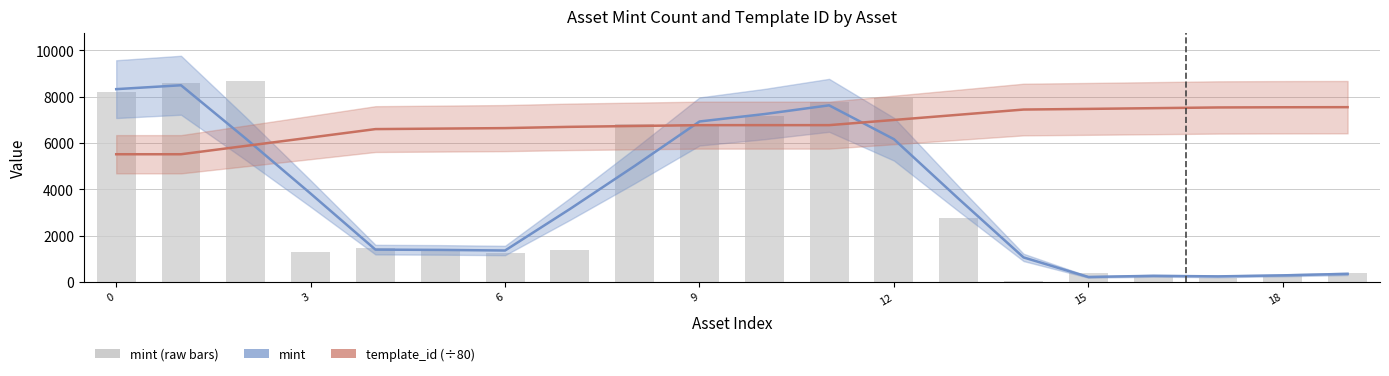

What is the difference between the mint values at 18 and 15?

70.3